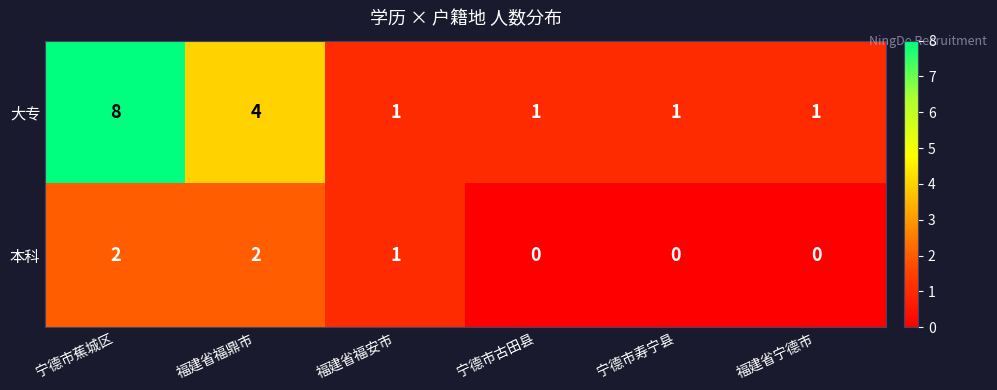

Which series has the widest spread of values?

大专